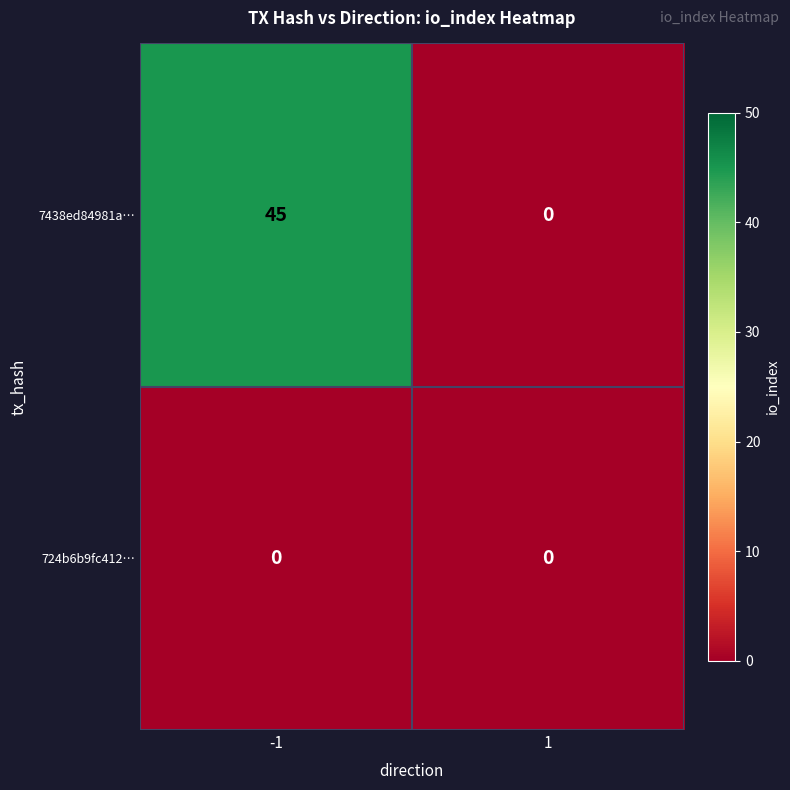

What is the difference between the maximum and minimum values in the 7438ed84981a… series?

45